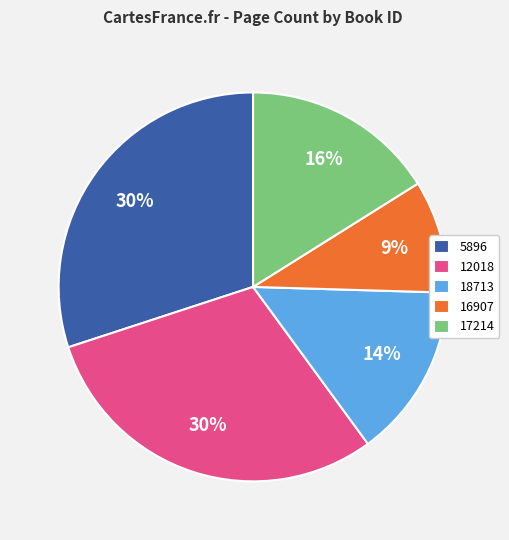

To the nearest percent, what is the difference between the 16907 and 18713 slice percentages?

5%